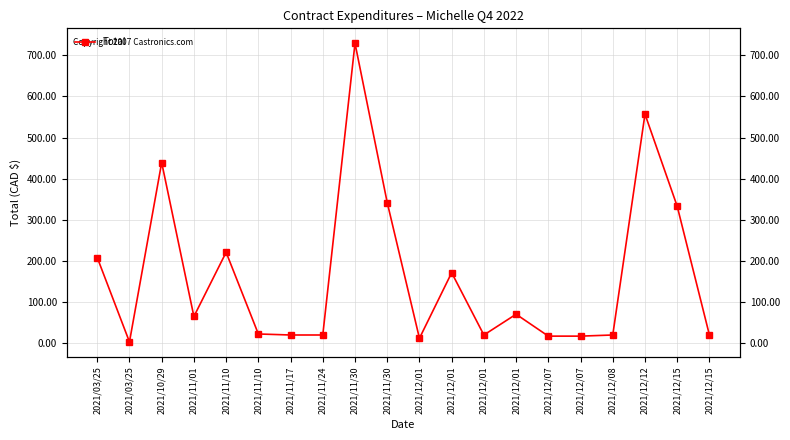

Reading right to left, what are all the values shown in this chart?

2021/12/15=20.0	2021/12/15=333.0	2021/12/12=557.0	2021/12/08=20.0	2021/12/07=17.2	2021/12/07=17.2	2021/12/01=70.5	2021/12/01=20.0	2021/12/01=171.5	2021/12/01=12.0	2021/11/30=342.0	2021/11/30=729.3	2021/11/24=20.0	2021/11/17=20.0	2021/11/10=22.5	2021/11/10=221.1	2021/11/01=65.0	2021/10/29=439.2	2021/03/25=3.2	2021/03/25=208.3